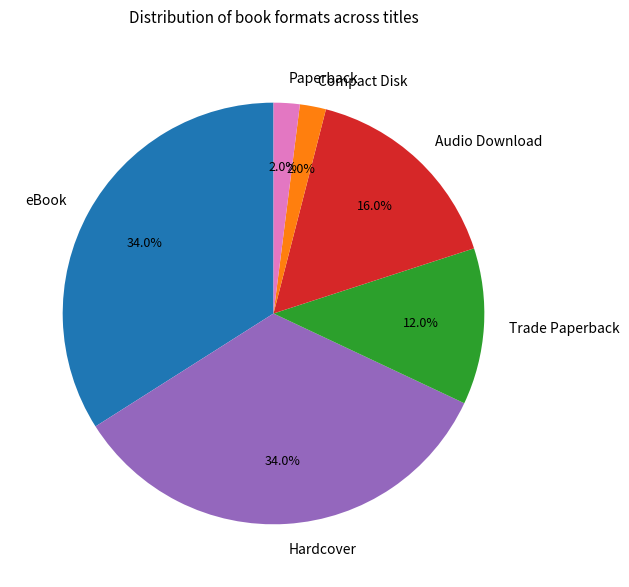

How many slices are in this pie chart?

6